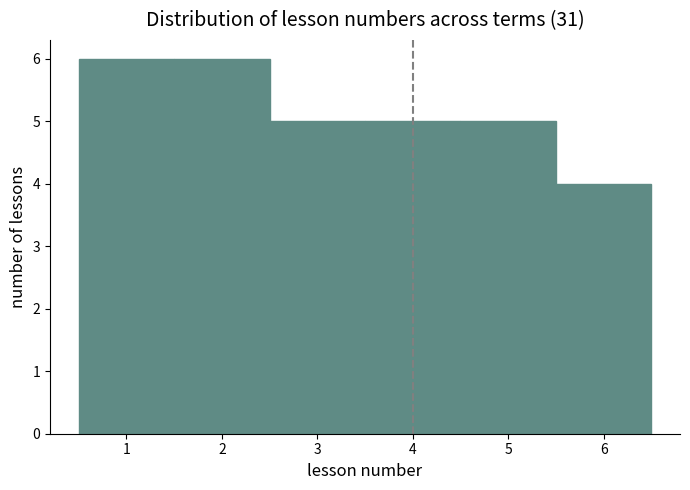

Reading left to right, list every bar in this chart as the range it spans on the x-axis followed by its height. The values are not printed on the chart, so give them approximately, as read against the axis.

0.5 to 1.5: 6
1.5 to 2.5: 6
2.5 to 3.5: 5
3.5 to 4.5: 5
4.5 to 5.5: 5
5.5 to 6.5: 4